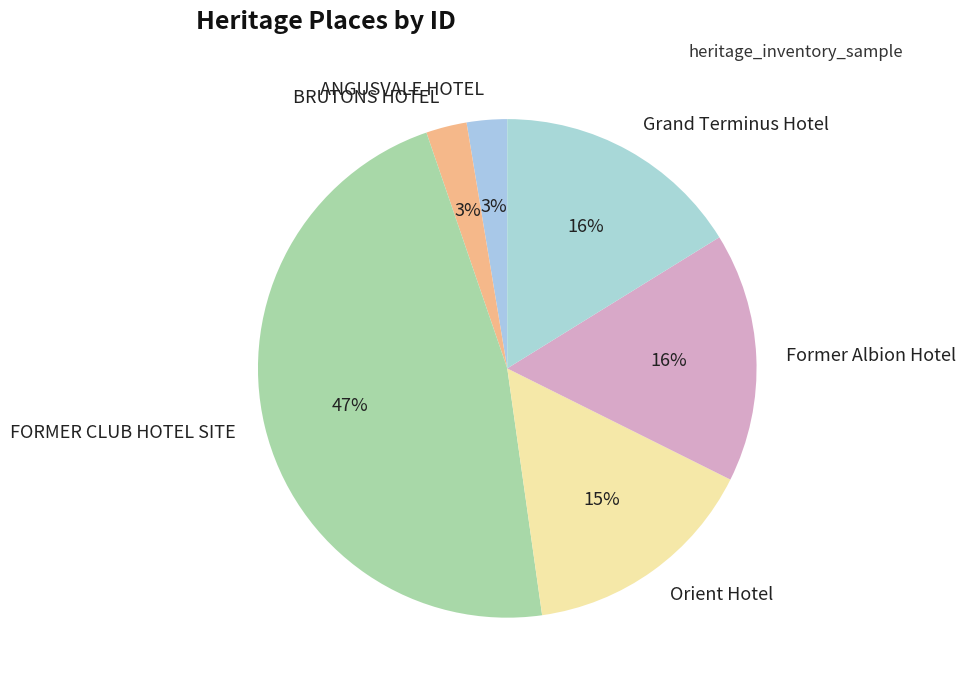

What is the ratio of the value at Grand Terminus Hotel to the value at FORMER CLUB HOTEL SITE?

0.3